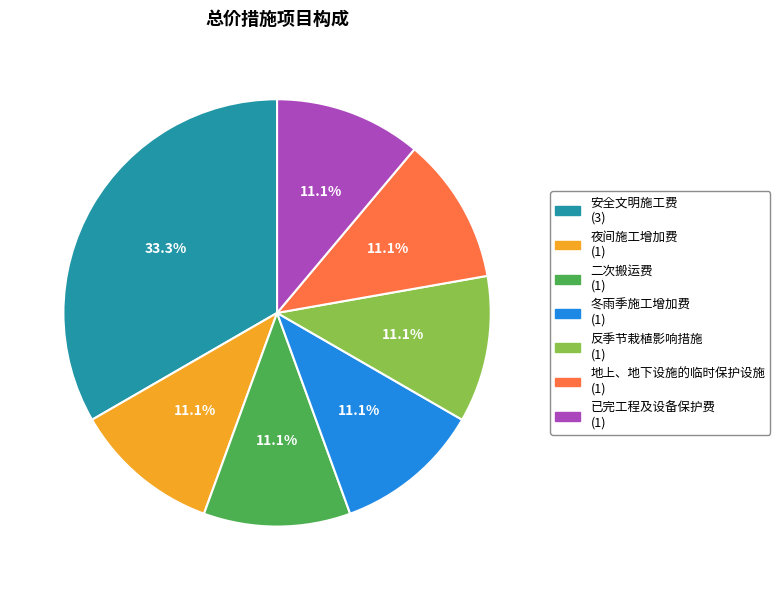

Which has a higher value, 夜间施工增加费 or 安全文明施工费?

安全文明施工费